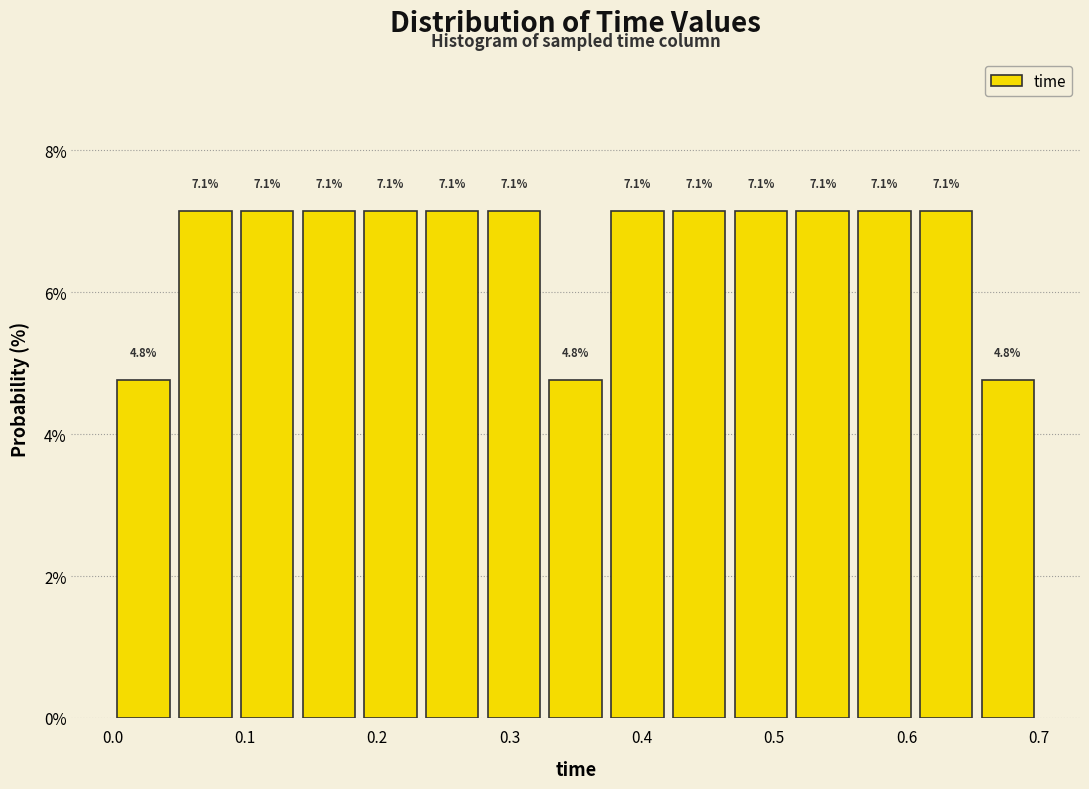

Reading left to right, transcribe this chart: for each bar, give the range it covers on the x-axis and its height. The bar edges are not printed on the chart, so give them approximately, as read against the axis.

0.00 to 0.05: 4.8
0.05 to 0.09: 7.1
0.09 to 0.14: 7.1
0.14 to 0.19: 7.1
0.19 to 0.23: 7.1
0.23 to 0.28: 7.1
0.28 to 0.33: 7.1
0.33 to 0.37: 4.8
0.37 to 0.42: 7.1
0.42 to 0.47: 7.1
0.47 to 0.51: 7.1
0.51 to 0.56: 7.1
0.56 to 0.61: 7.1
0.61 to 0.65: 7.1
0.65 to 0.70: 4.8